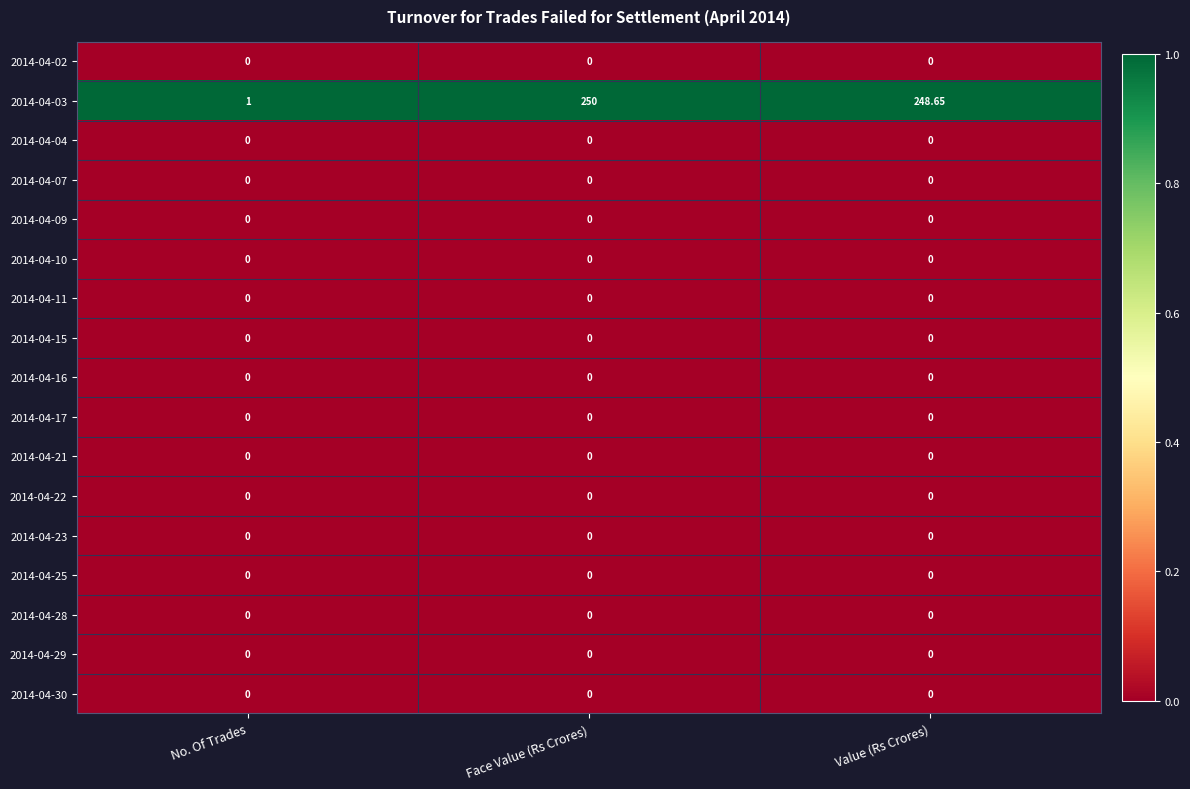

What is the difference between the highest and lowest values at No. Of Trades?

1.0